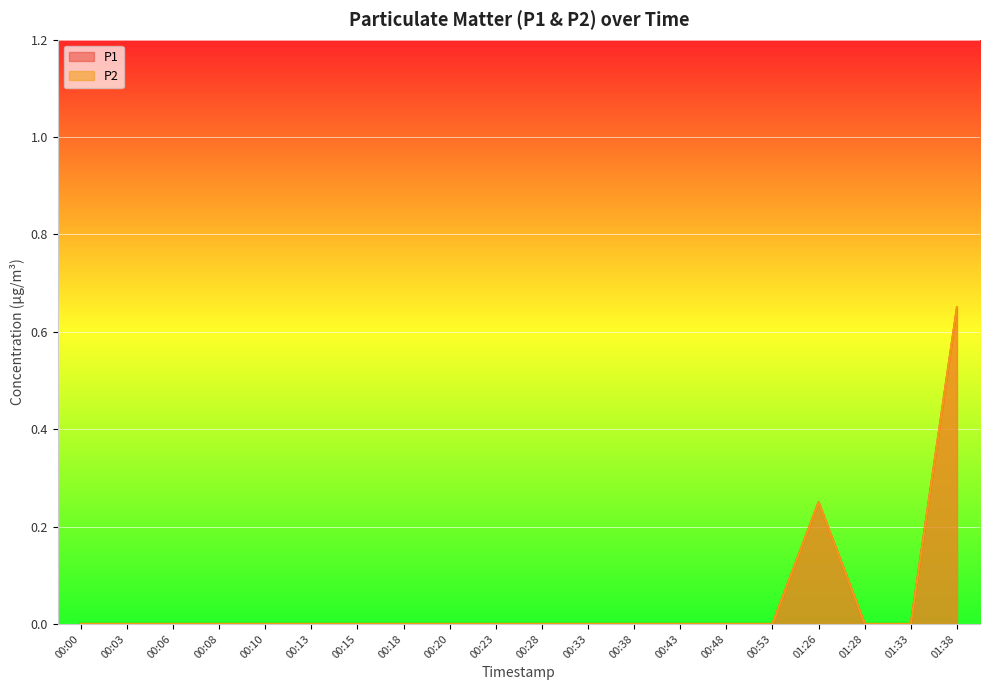

The P2 series shows 0.0 at 00:53. True or false?

True